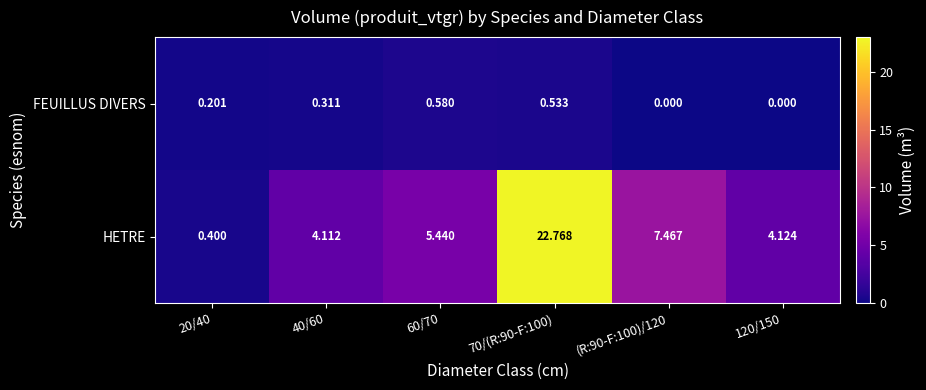

Is the value of FEUILLUS DIVERS at 120/150 greater than the value of HETRE at 60/70?

No